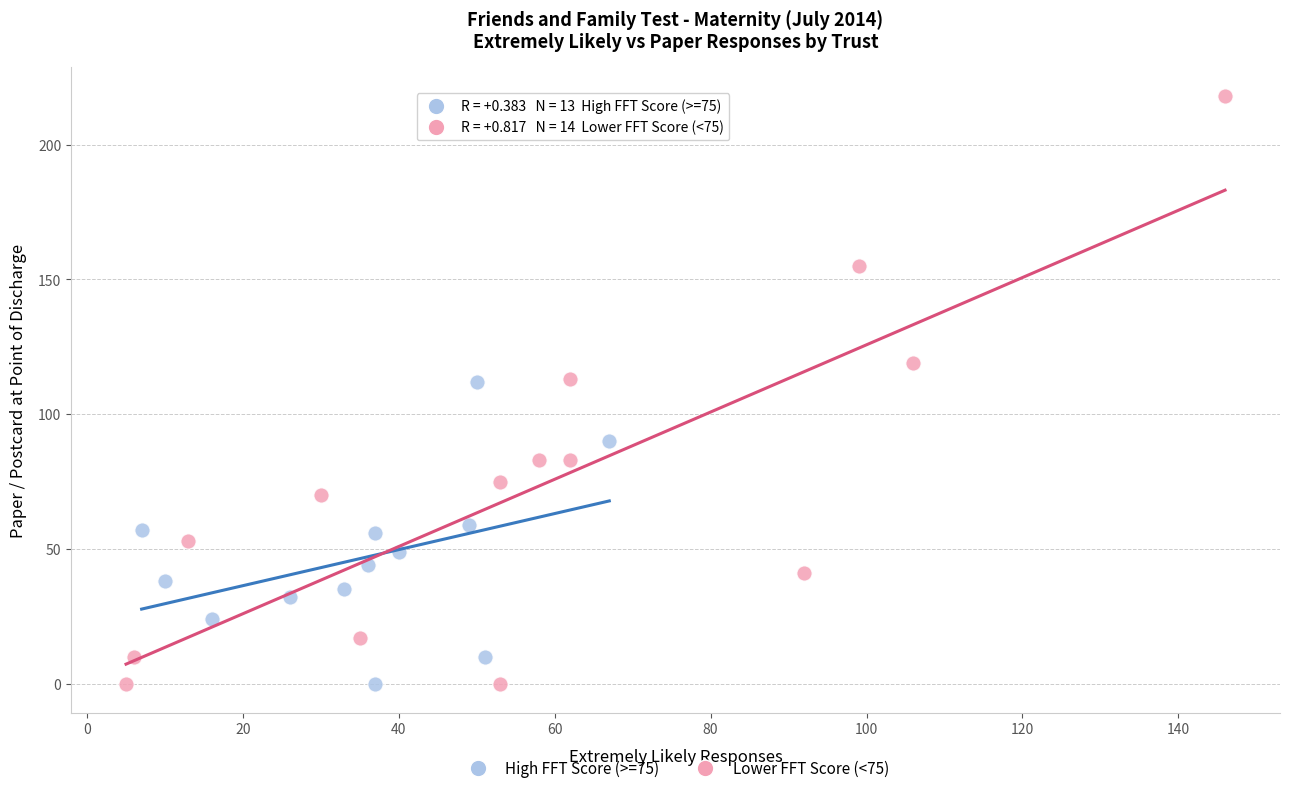

Which series contains the highest Y value?

Lower FFT Score (<75)